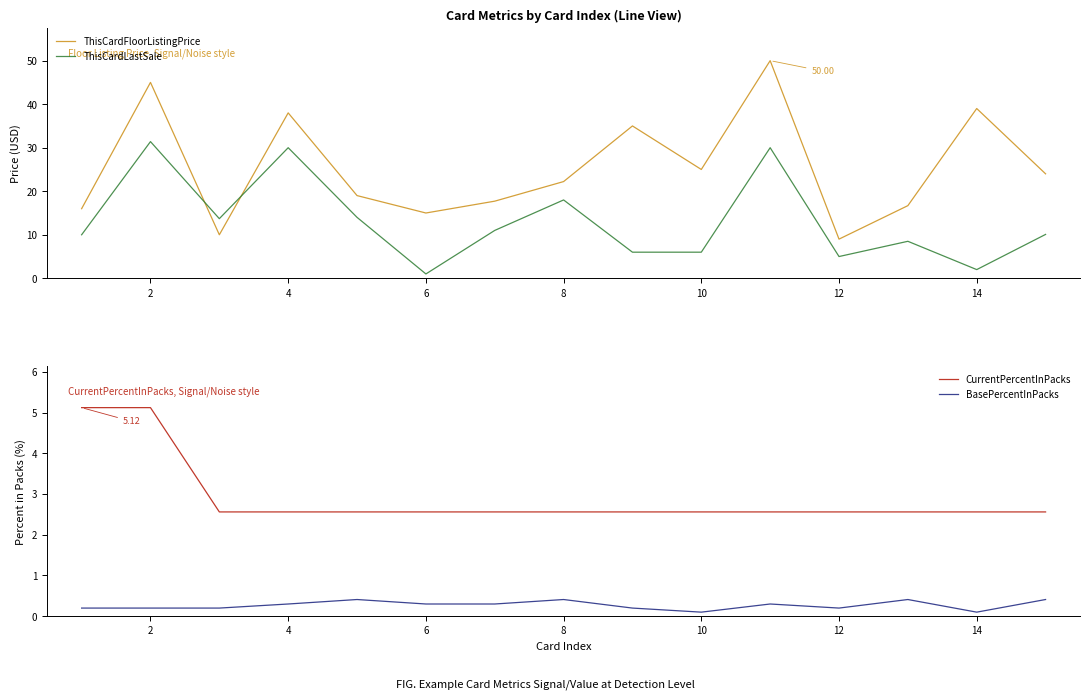

True or false: BasePercentInPacks and CurrentPercentInPacks cross at least once.

False